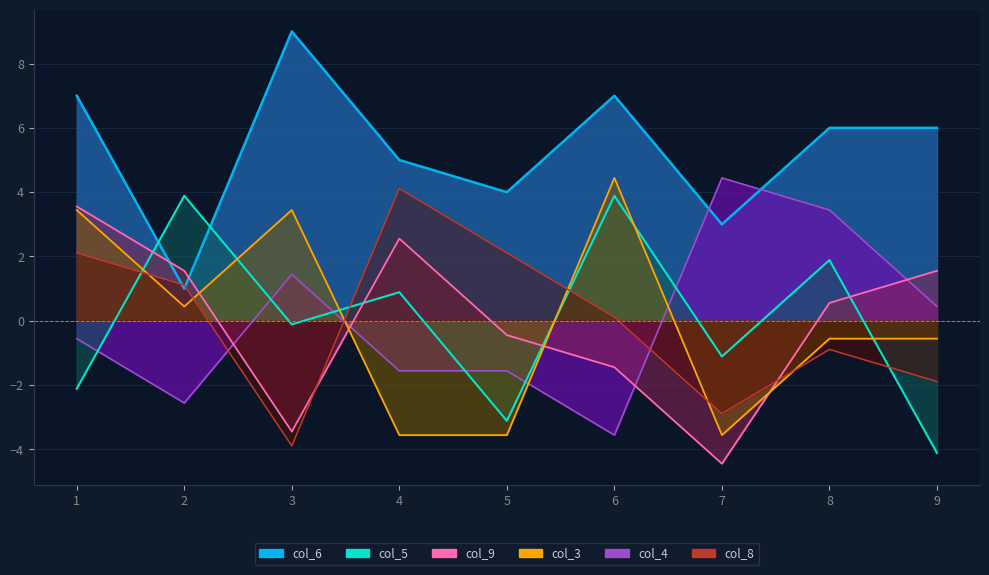

Reading right to left, list all the values displayed in this chart.

col_6: 6.0	6.0	3.0	7.0	4.0	5.0	9.0	1.0	7.0
col_4: 0.4	3.4	4.4	-3.6	-1.6	-1.6	1.4	-2.6	-0.6
col_5: -4.1	1.9	-1.1	3.9	-3.1	0.9	-0.1	3.9	-2.1
col_9: 1.6	0.6	-4.4	-1.4	-0.4	2.6	-3.4	1.6	3.6
col_3: -0.6	-0.6	-3.6	4.4	-3.6	-3.6	3.4	0.4	3.4
col_8: -1.9	-0.9	-2.9	0.1	2.1	4.1	-3.9	1.1	2.1